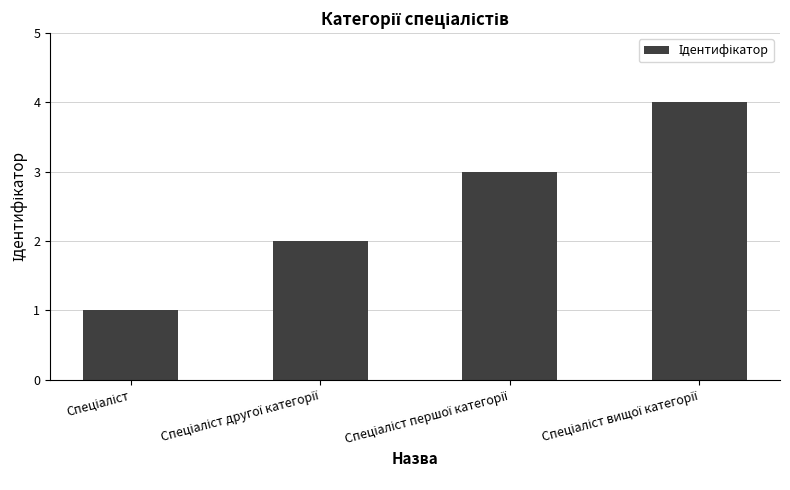

What is the sum of all values?

10